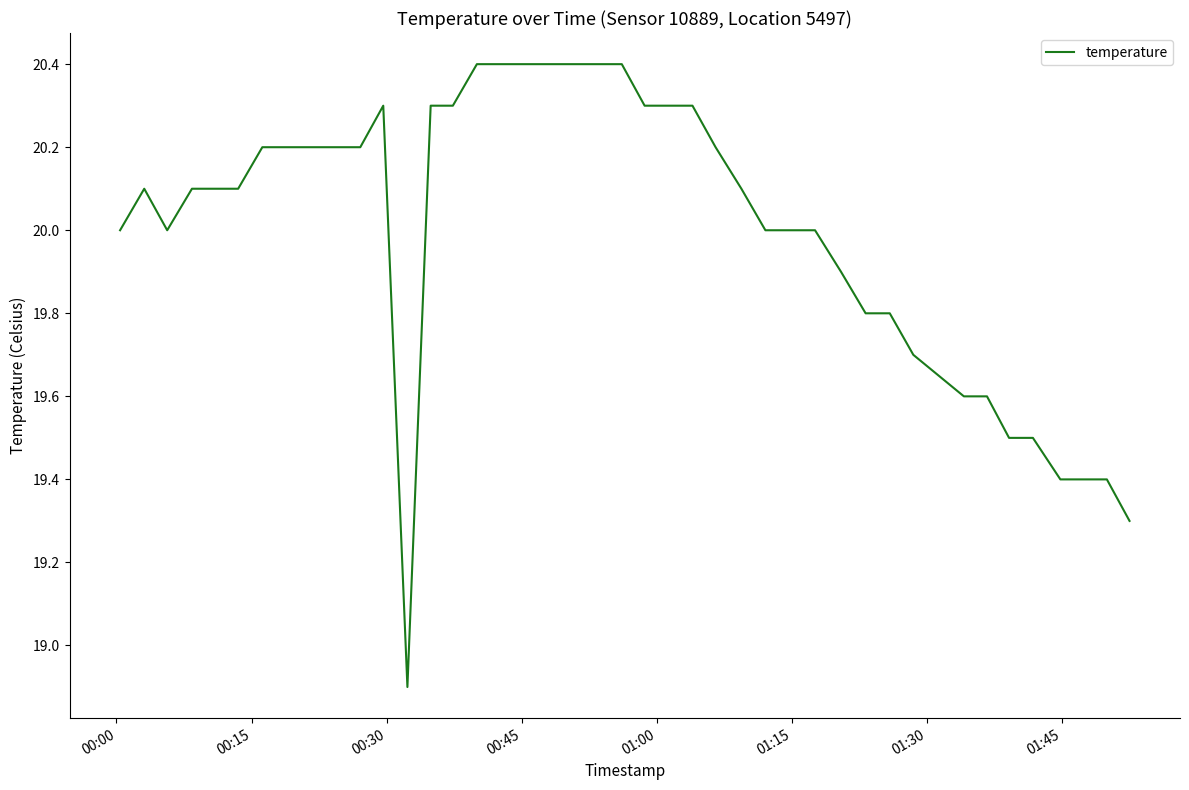

How many distinct data groups are displayed?

1